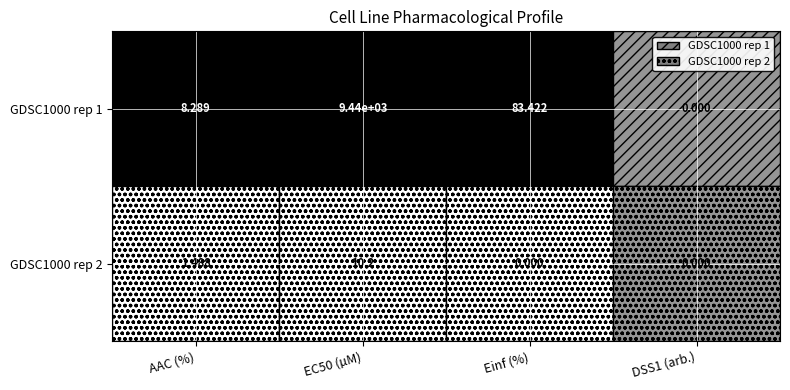

Which category has the highest value across all series?

EC50 (µM)